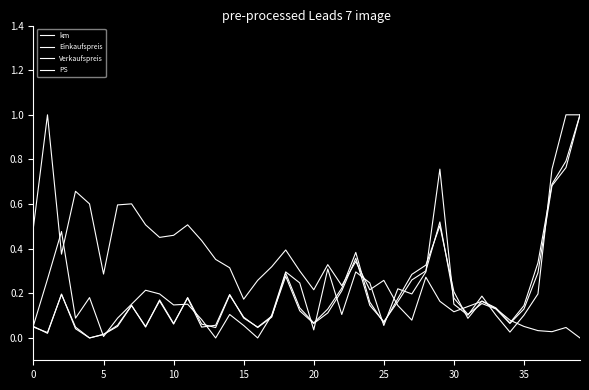

Where is the first local minimum for Einkaufspreis?

5